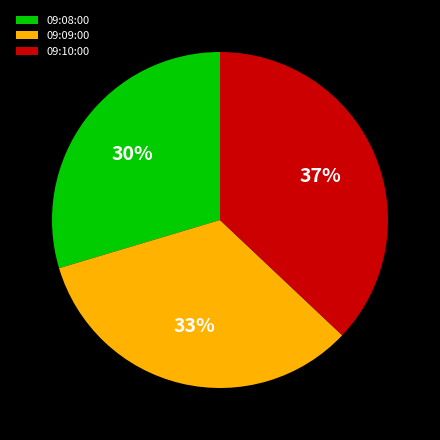

To the nearest percent, what is the combined percentage of 09:08:00 and 09:10:00?

67%